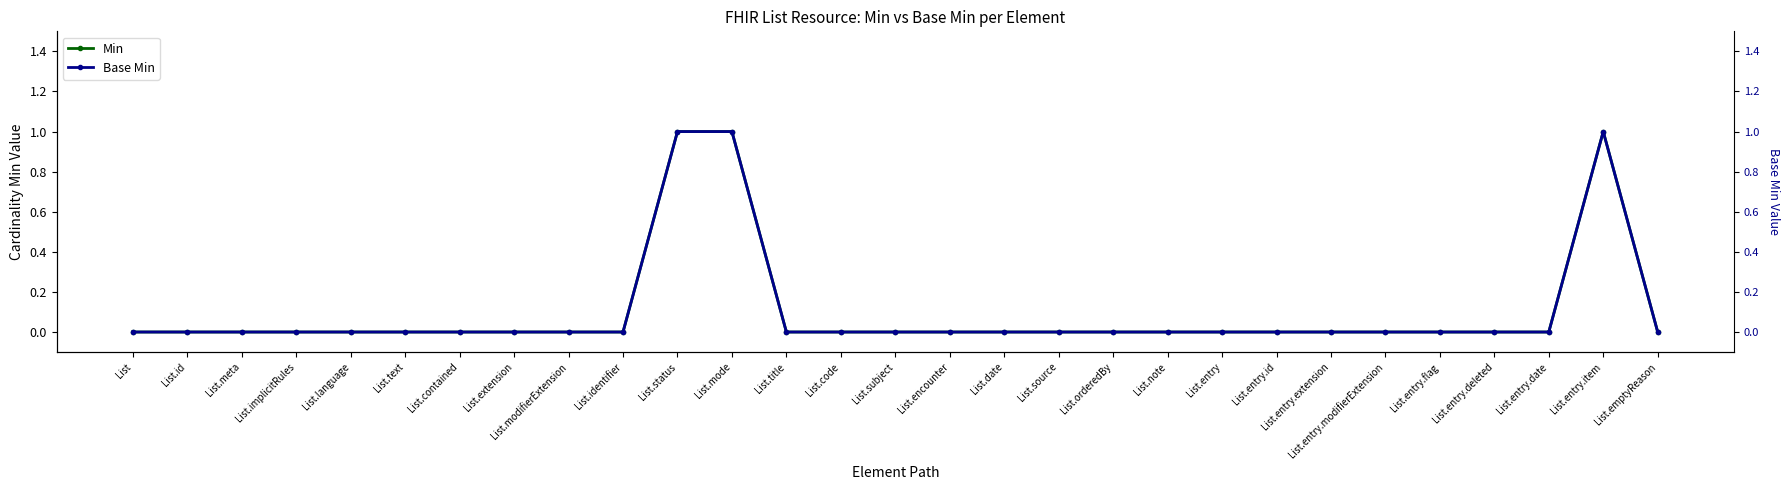

True or false: Min and Base Min cross at least once.

False